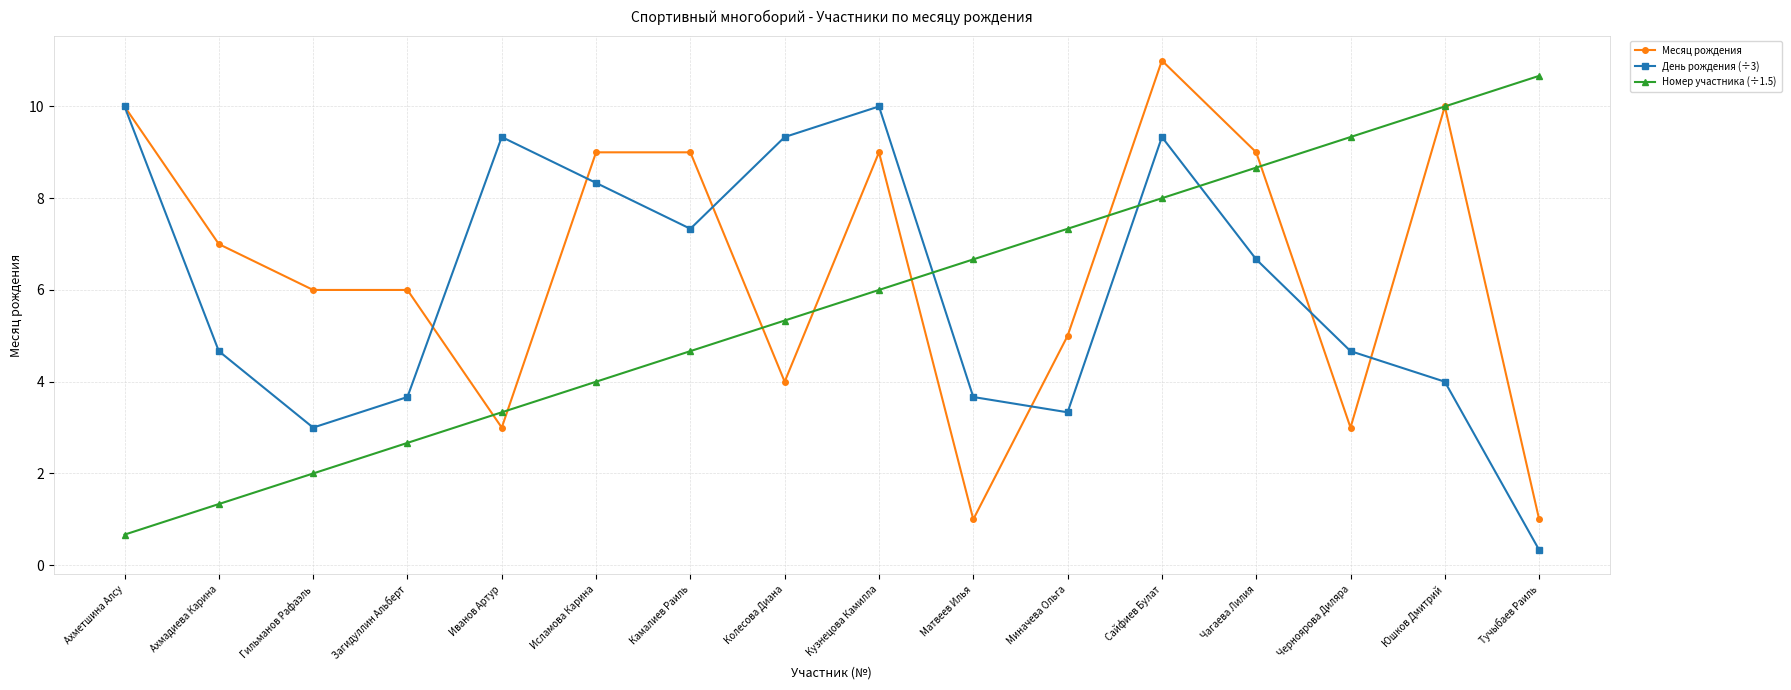

What is the smallest value displayed?

0.3